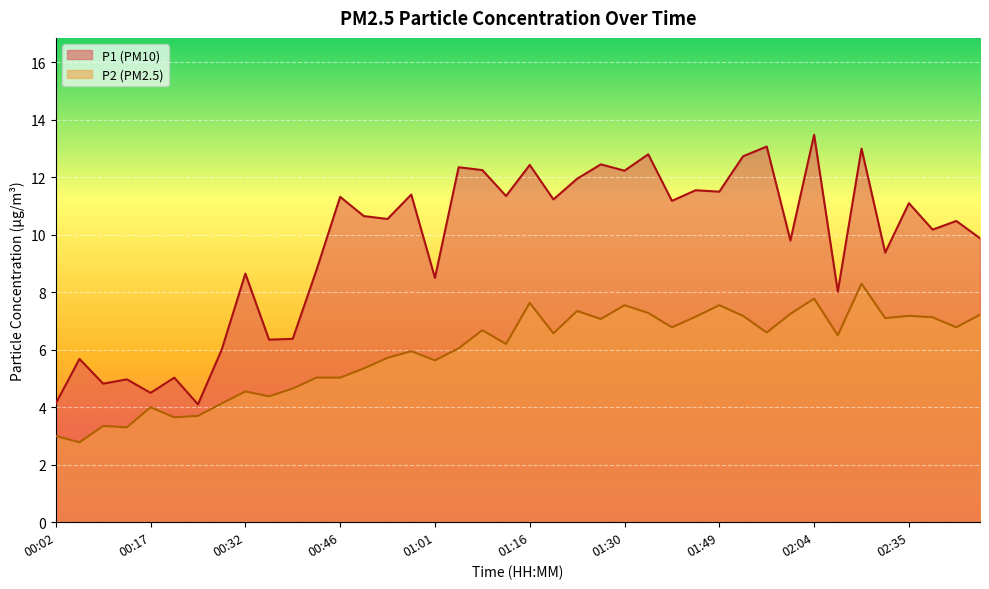

What is the spread (max minus min) of values at 00:32?

4.1